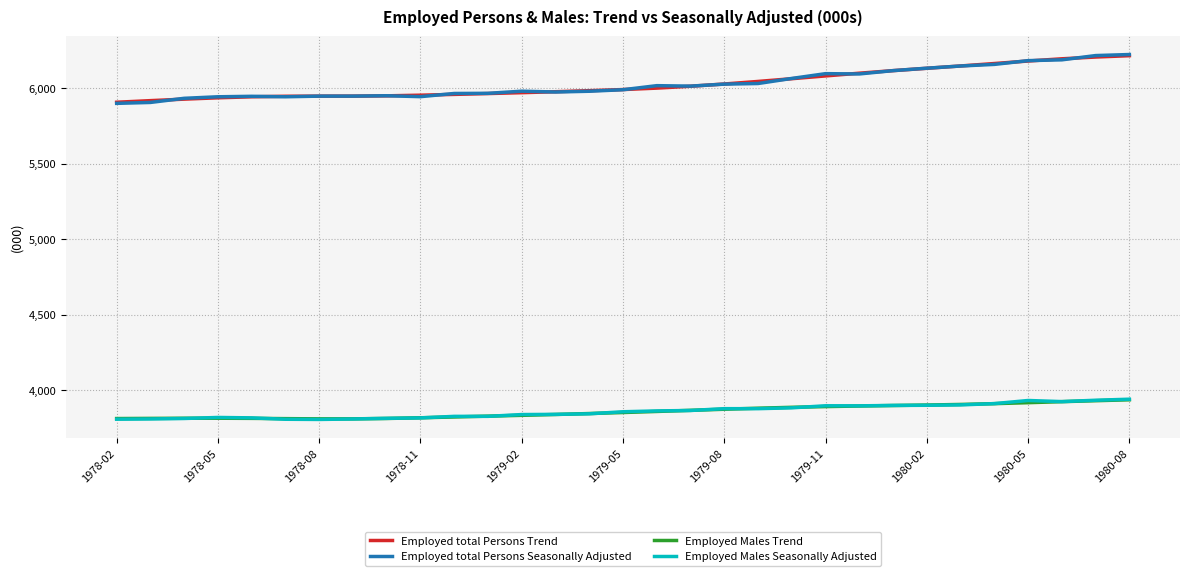

Which series has the widest spread of values?

Employed total Persons Seasonally Adjusted